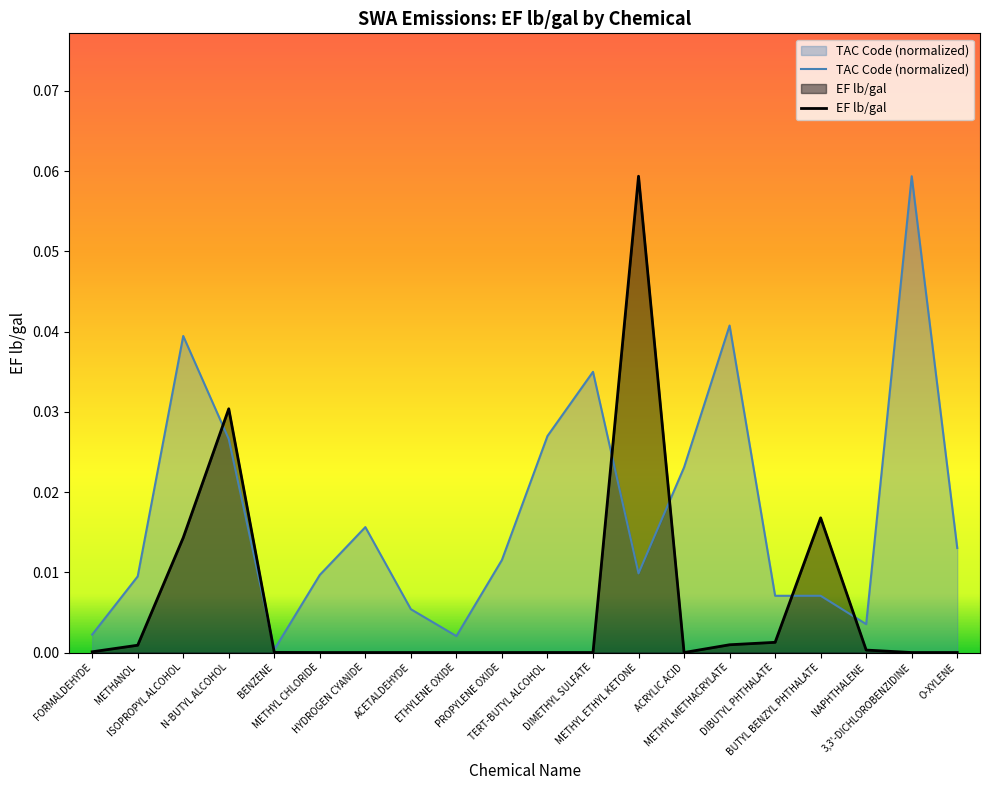

Where is the first local minimum for TAC Code (normalized)?

BENZENE